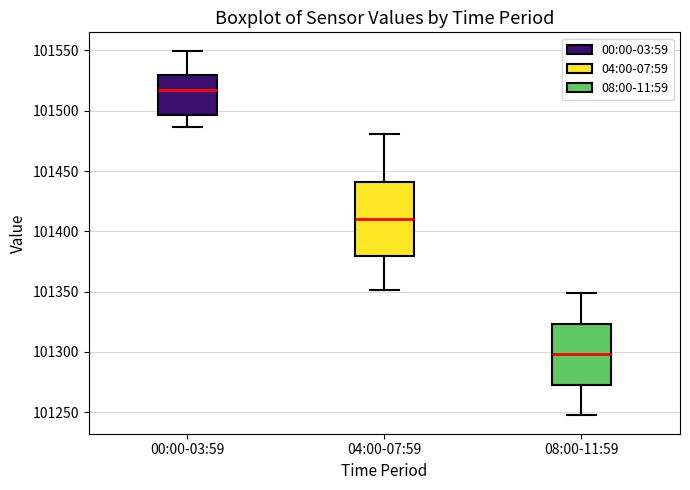

Reading left to right, transcribe this box plot: for each box, give where its median line is, the range the box spans, and where its two whiskers end, as read against the y-axis. The values are not printed on the chart, so give them approximately, as read against the axis.

00:00-03:59: median 101515, box 101495 to 101530, whiskers 101485 to 101550
04:00-07:59: median 101410, box 101380 to 101440, whiskers 101350 to 101480
08:00-11:59: median 101300, box 101275 to 101325, whiskers 101245 to 101350